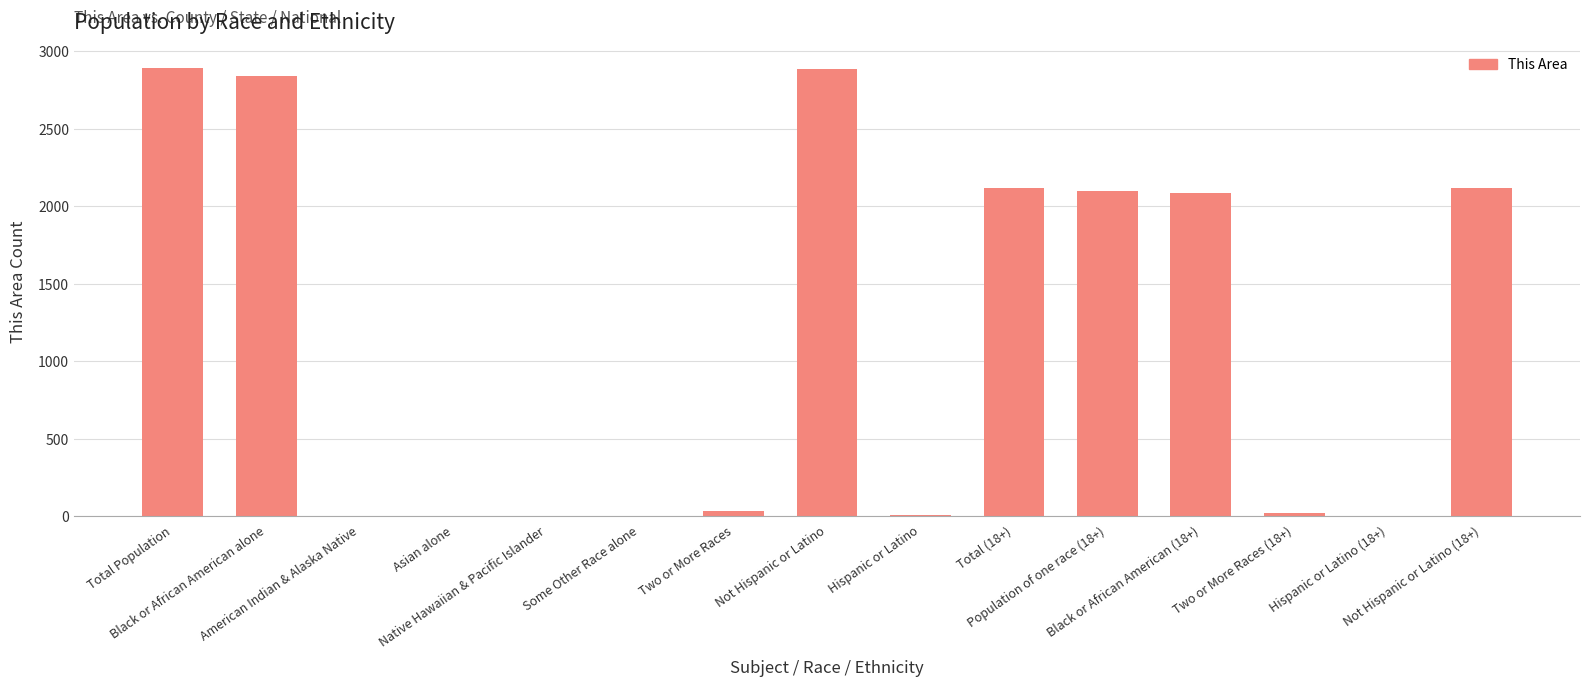

The chart shows a value of 0 at Asian alone. True or false?

True